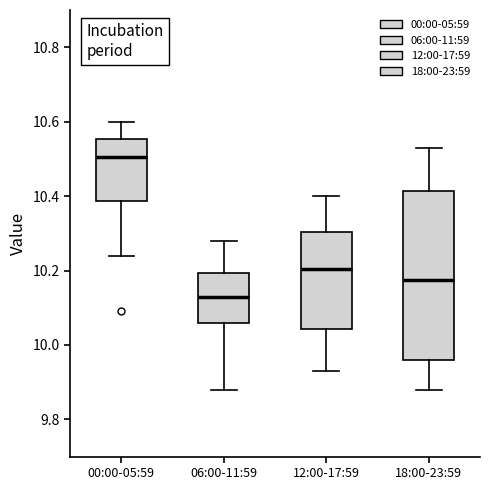

Which box's median line is the highest?

00:00-05:59